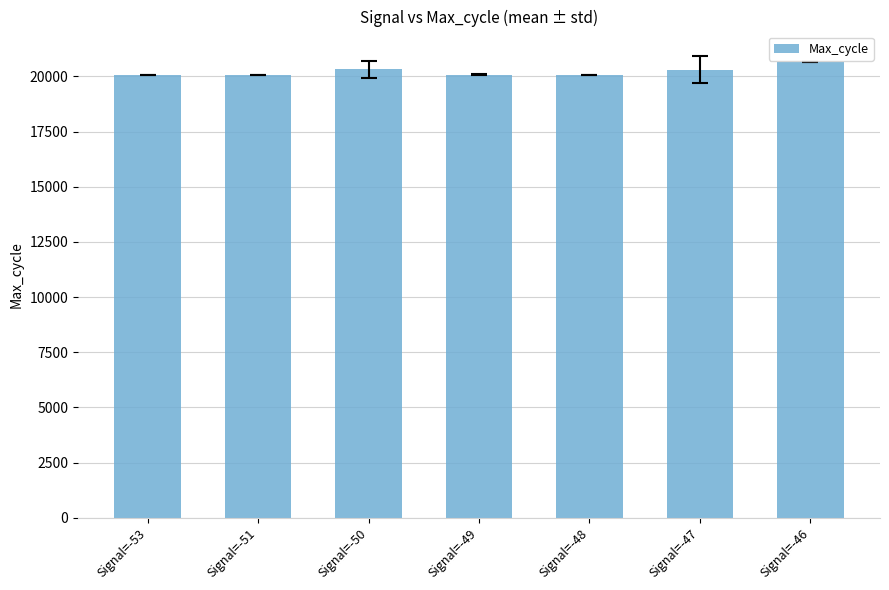

Approximately how many times larger is the value at Signal=-48 compared to Signal=-47?

1.0